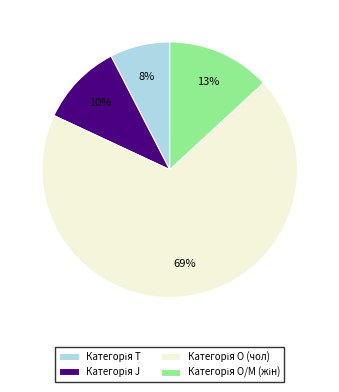

To the nearest percent, what is the average slice percentage?

25%